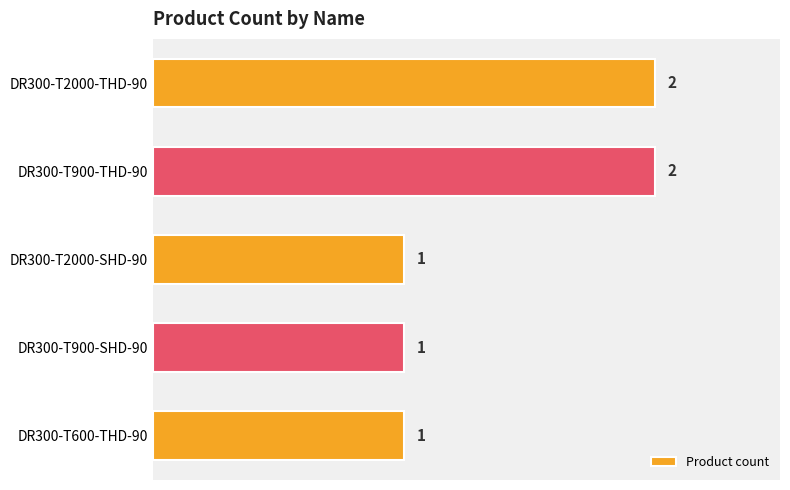

How many data points are above 1?

2